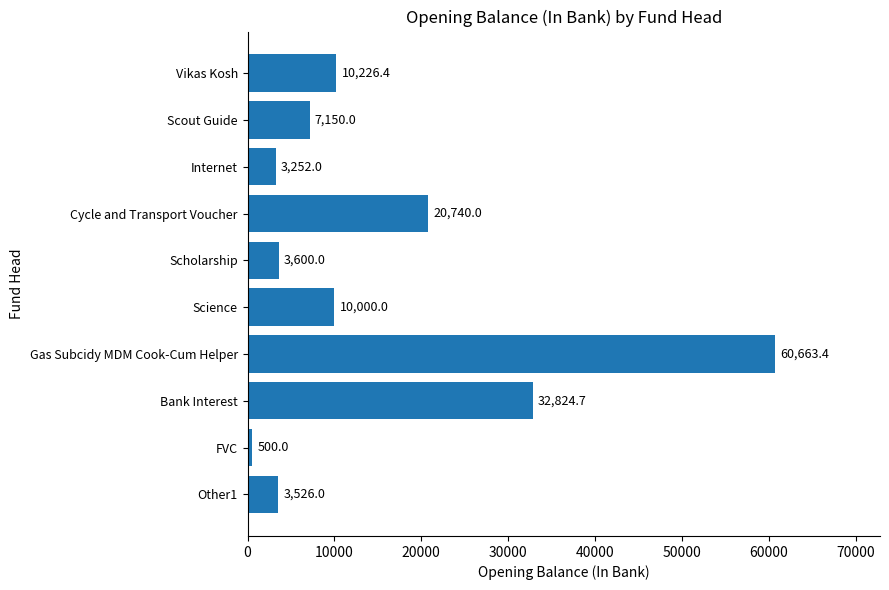

At which category does the chart reach its minimum across all series?

FVC